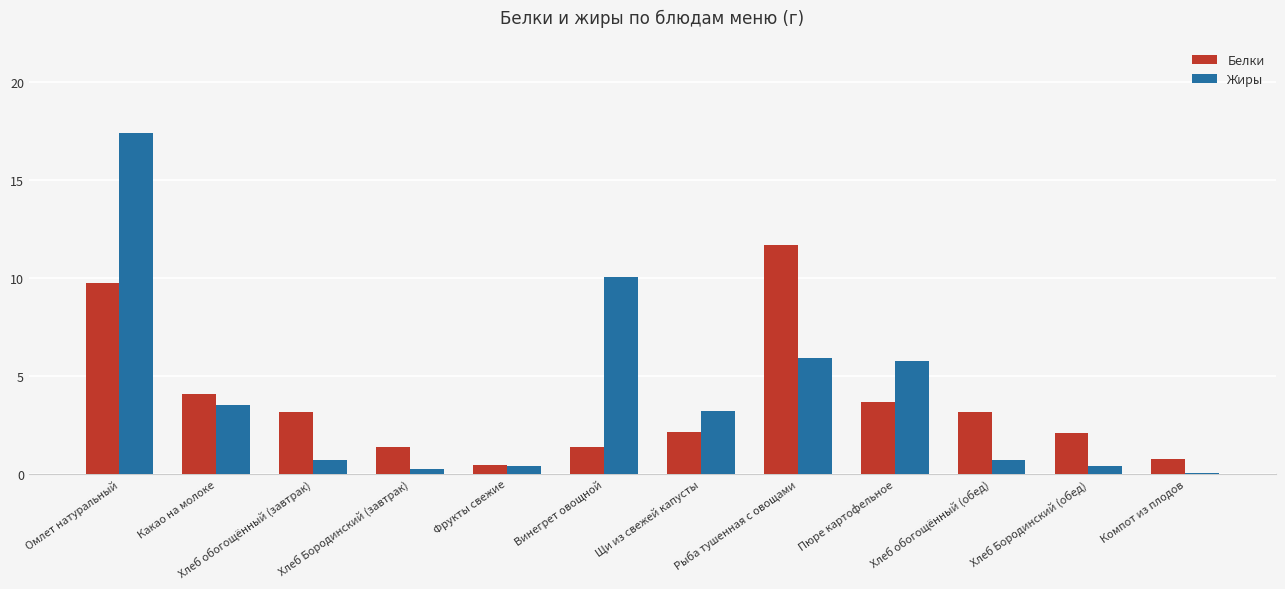

Is the value of Жиры at Рыба тушенная с овощами greater than the value of Белки at Хлеб обогощённый (обед)?

Yes